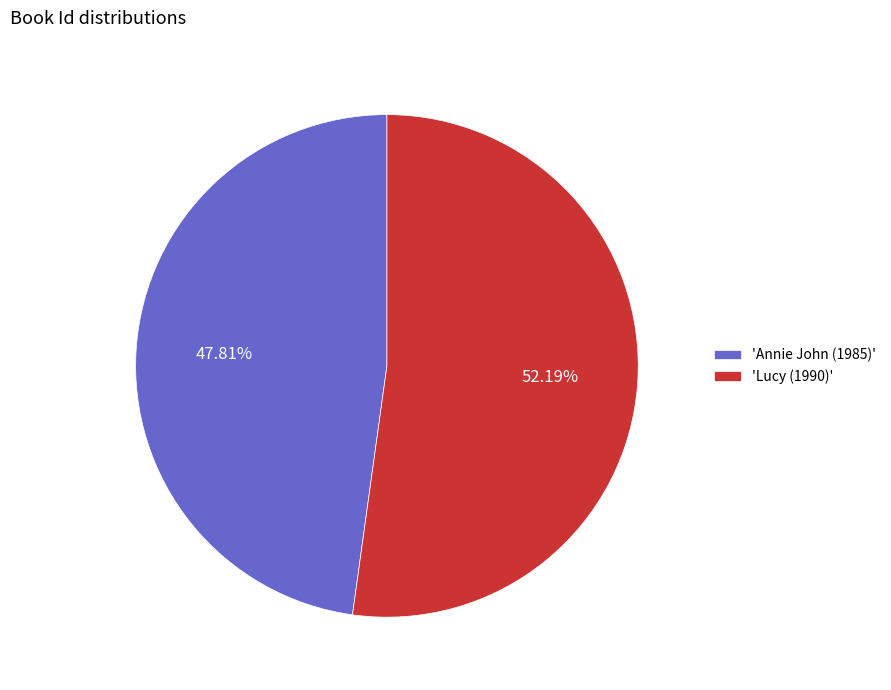

To the nearest percent, what is the average slice percentage?

50%